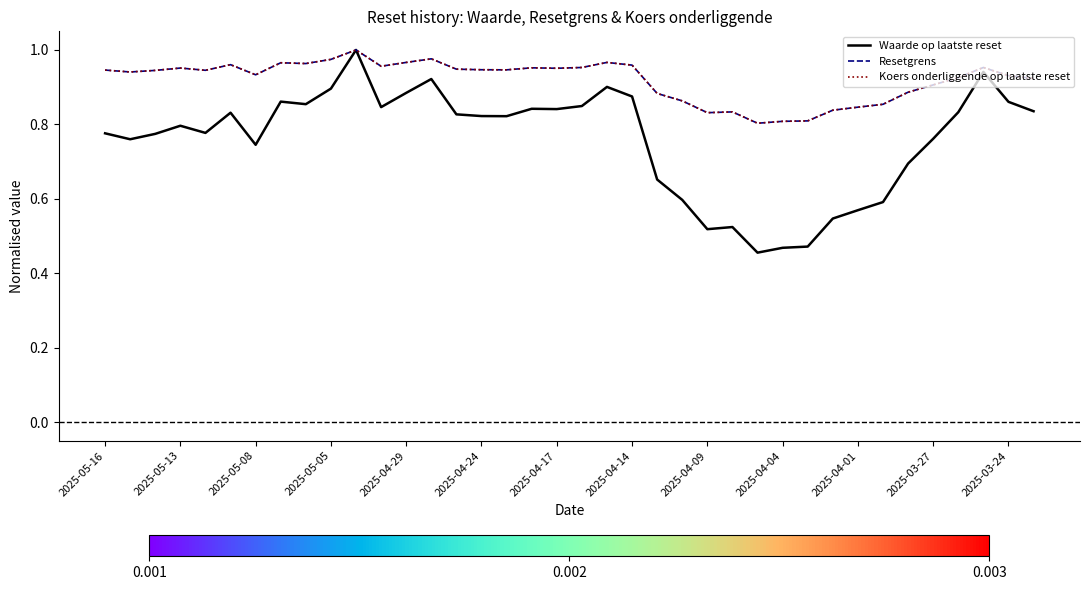

What is the maximum value for Waarde op laatste reset?

1.0